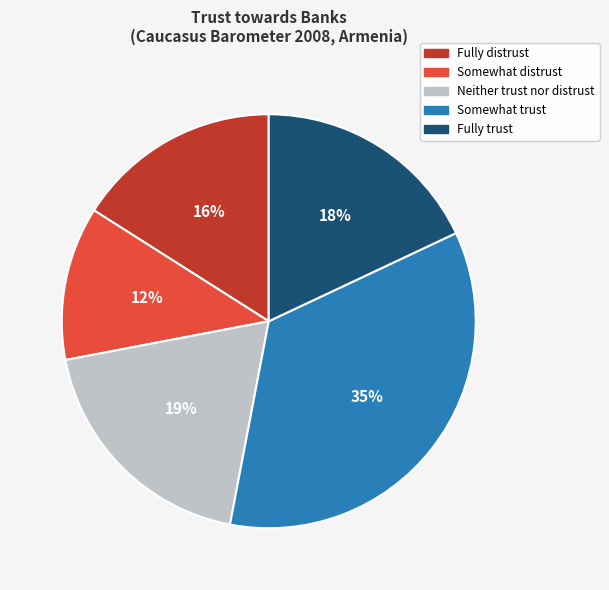

To the nearest percent, what is the difference between the largest and smallest slice percentages?

23%